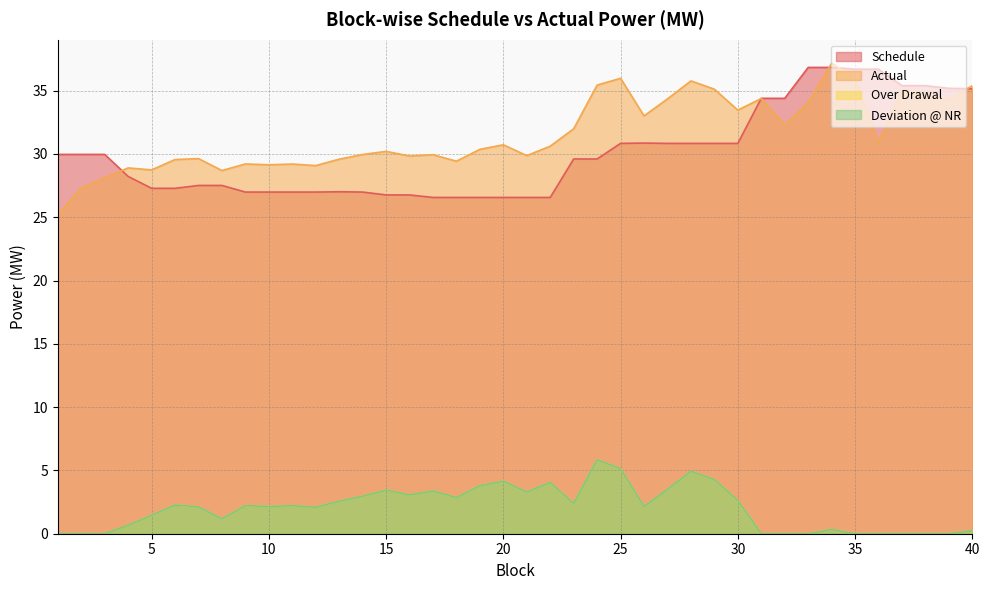

How many values in Over Drawal are above zero?

29